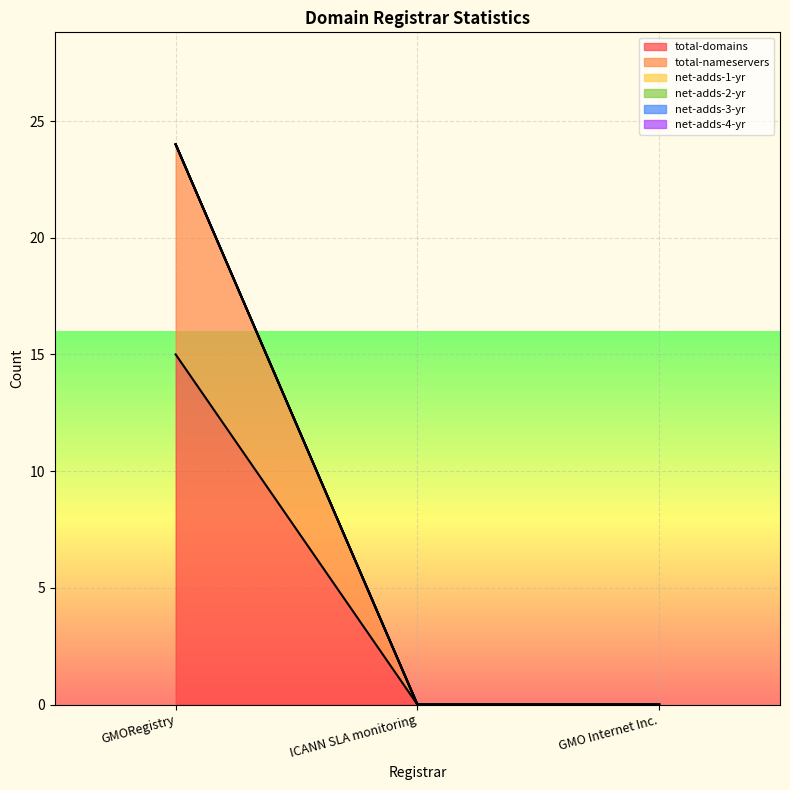

How many series are shown in this chart?

6